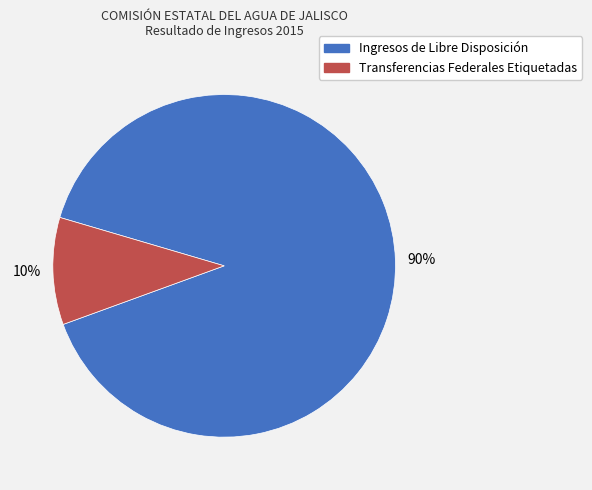

Does any single category account for the majority?

Yes